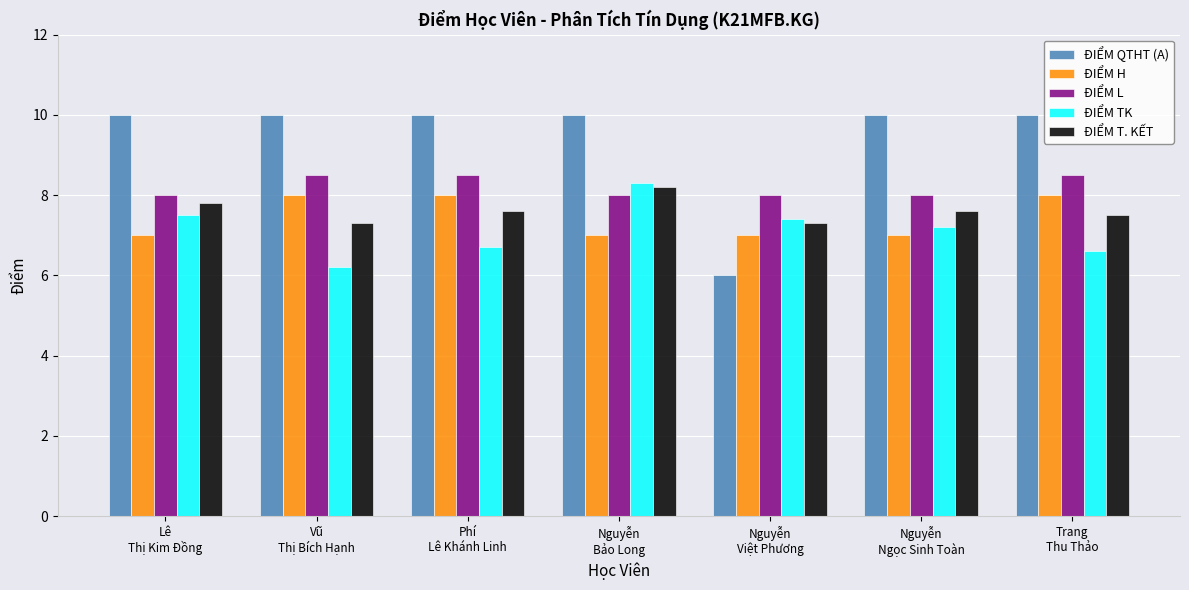

Is it true that ĐIỂM L equals 8.0 at Lê
Thị Kim Đồng?

True